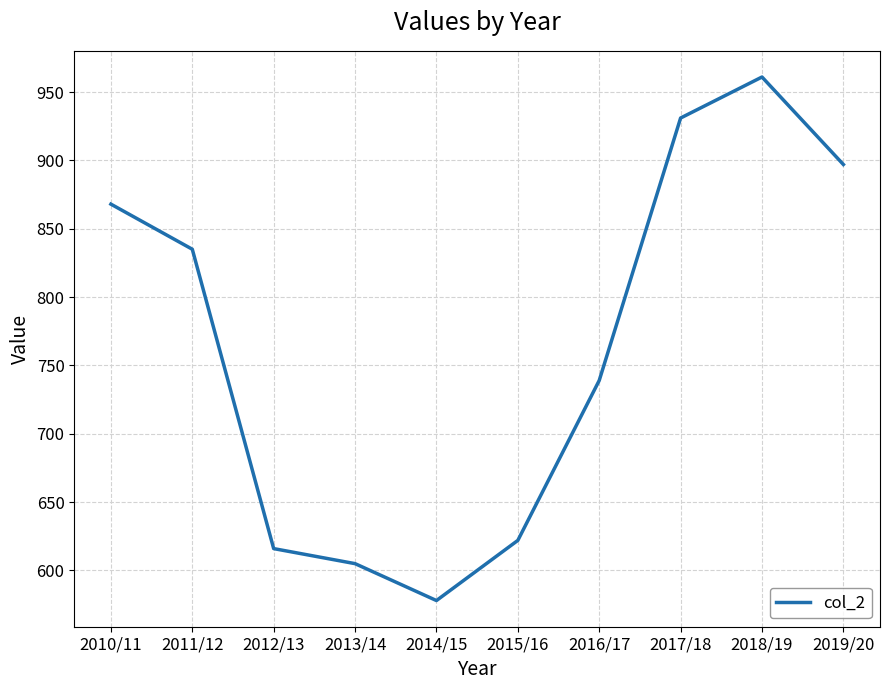

Reading right to left, list all the values displayed in this chart.

2019/20=897	2018/19=961	2017/18=931	2016/17=739	2015/16=622	2014/15=578	2013/14=605	2012/13=616	2011/12=835	2010/11=868